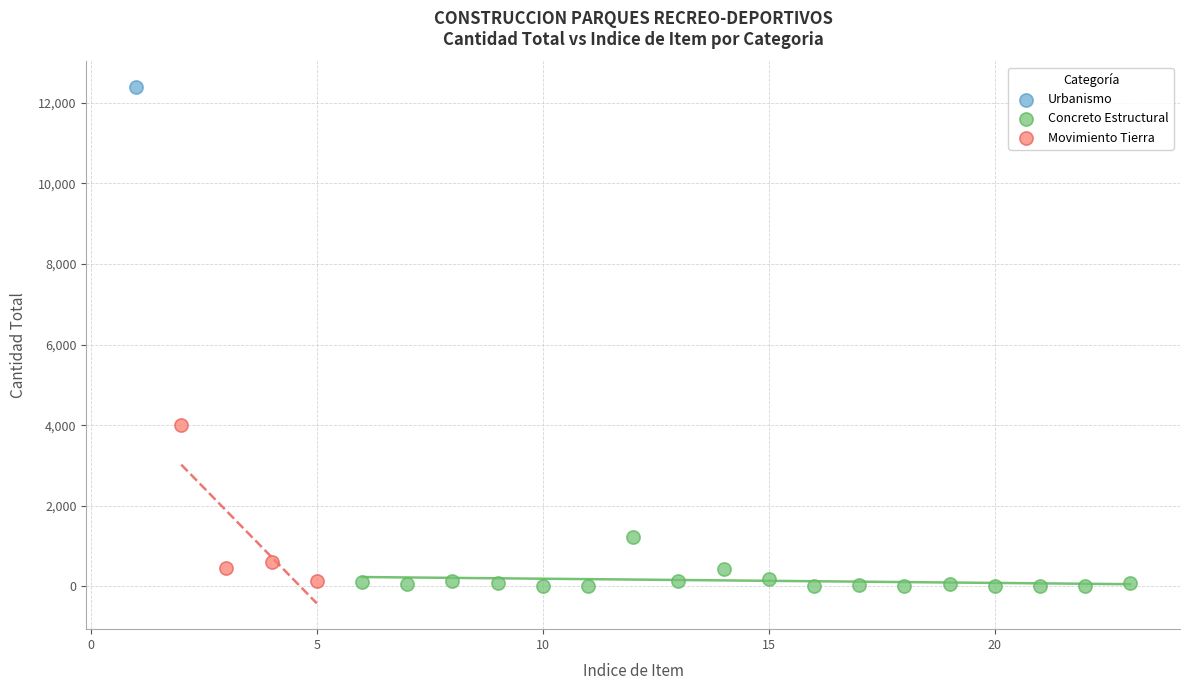

What are all the series names shown in the legend?

Urbanismo, Movimiento Tierra, Concreto Estructural